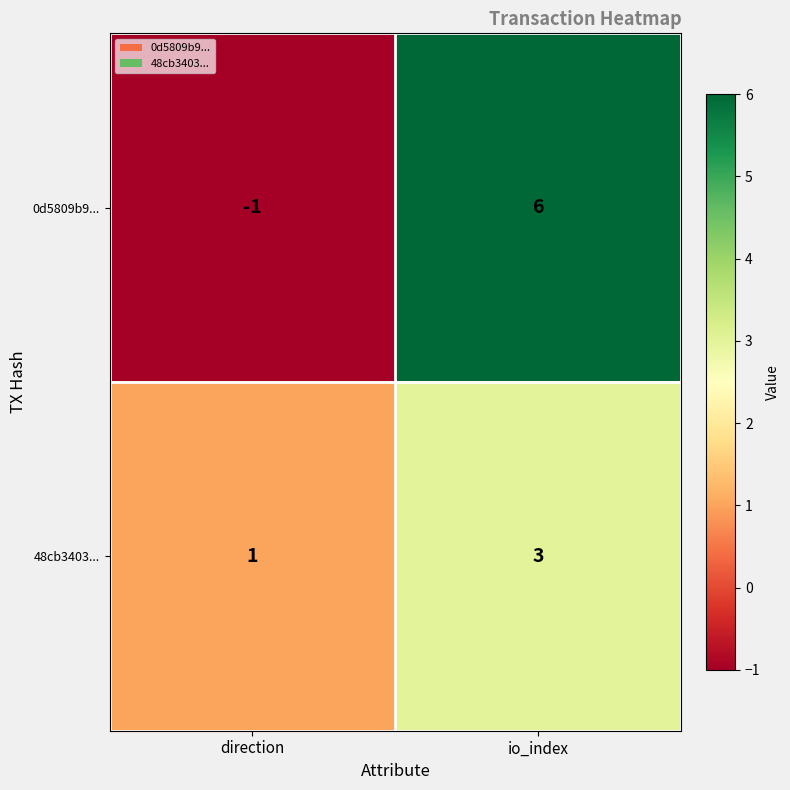

How many series are shown in this chart?

2